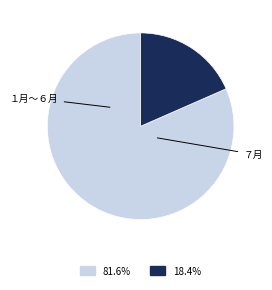

Does any single category account for the majority?

Yes